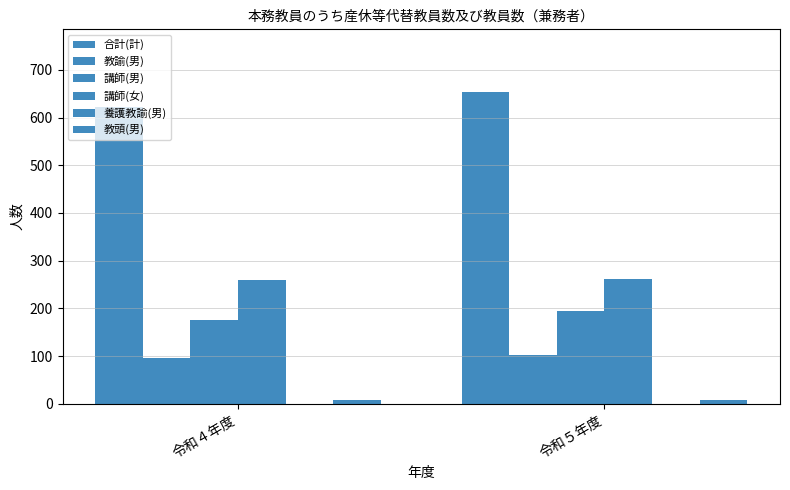

Does the chart contain any negative values?

No